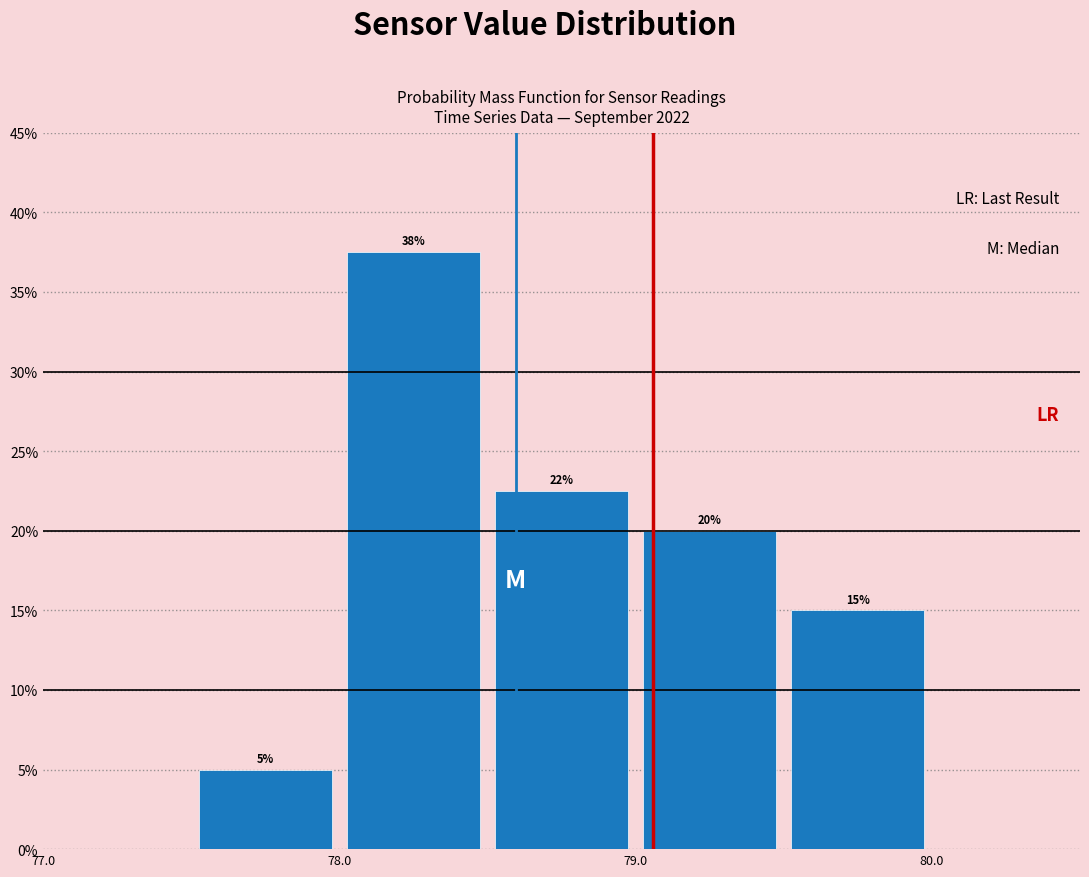

Over which range of the x-axis is the bar tallest?

78.0 to 78.5